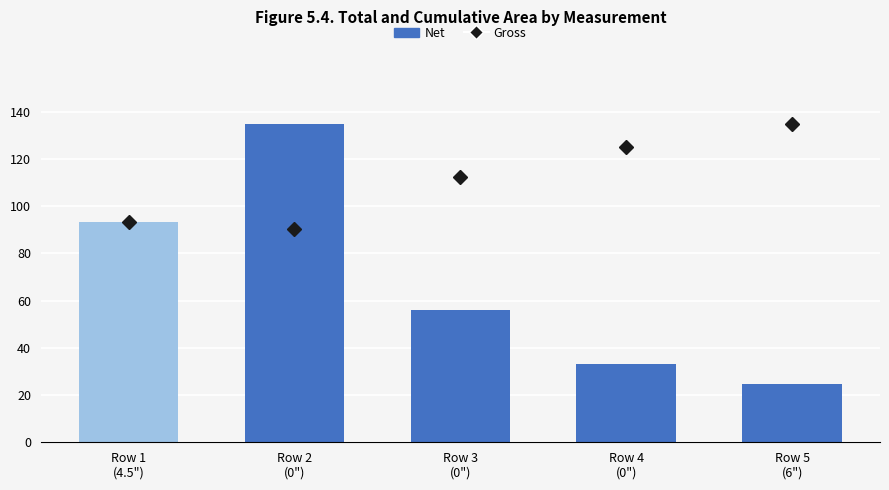

Which series has the largest total across all categories?

Gross